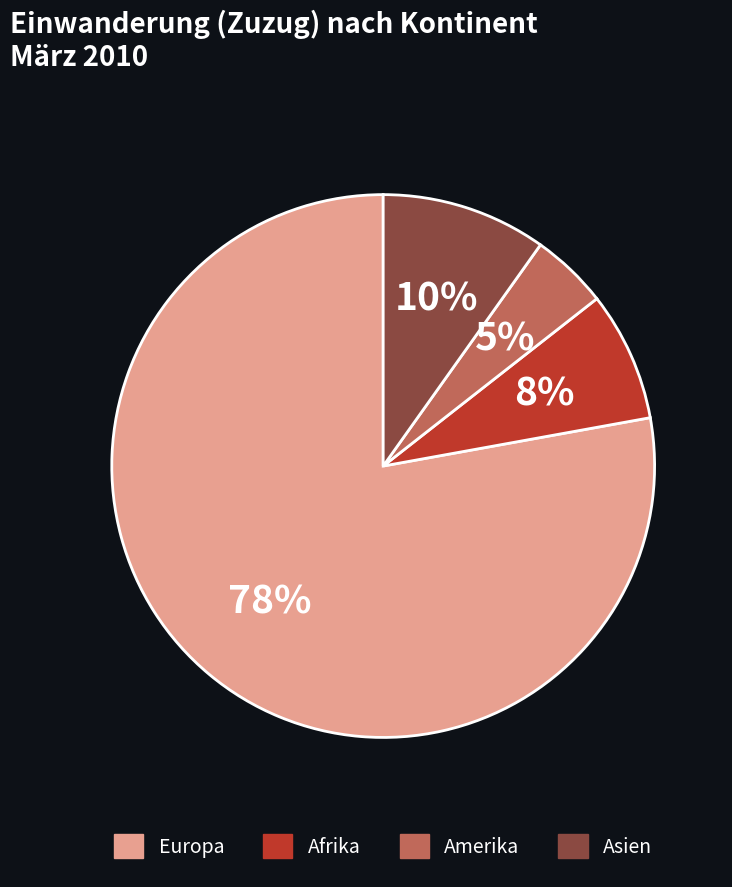

To the nearest percent, what is the combined percentage of Europa and Amerika?

82%